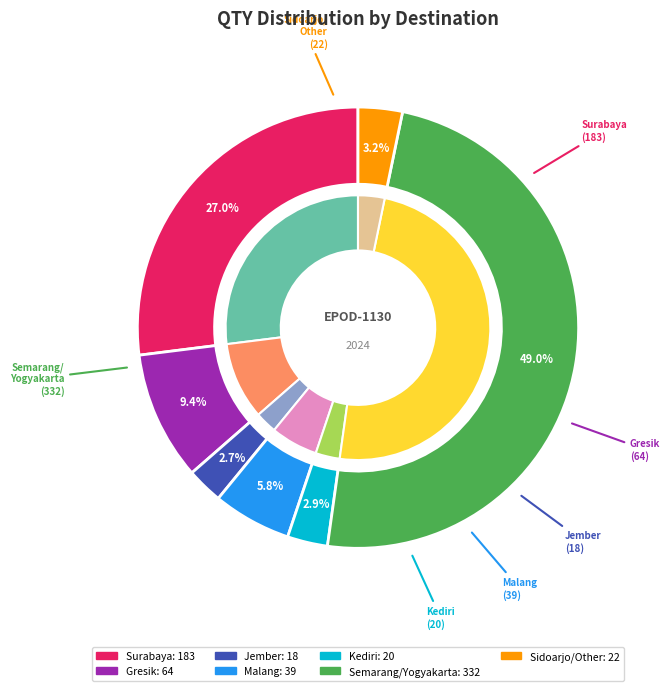

Combined, what portion of the pie is Kediri and Semarang/Yogyakarta?

51.9%